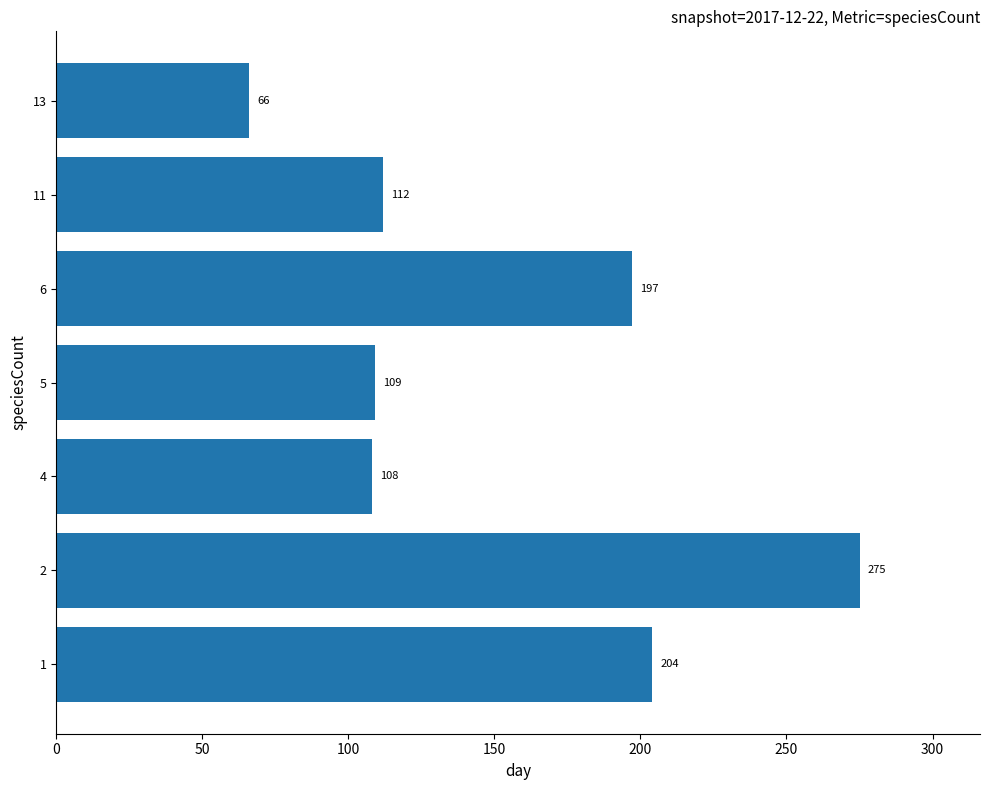

What is the difference between the maximum and minimum values?

209